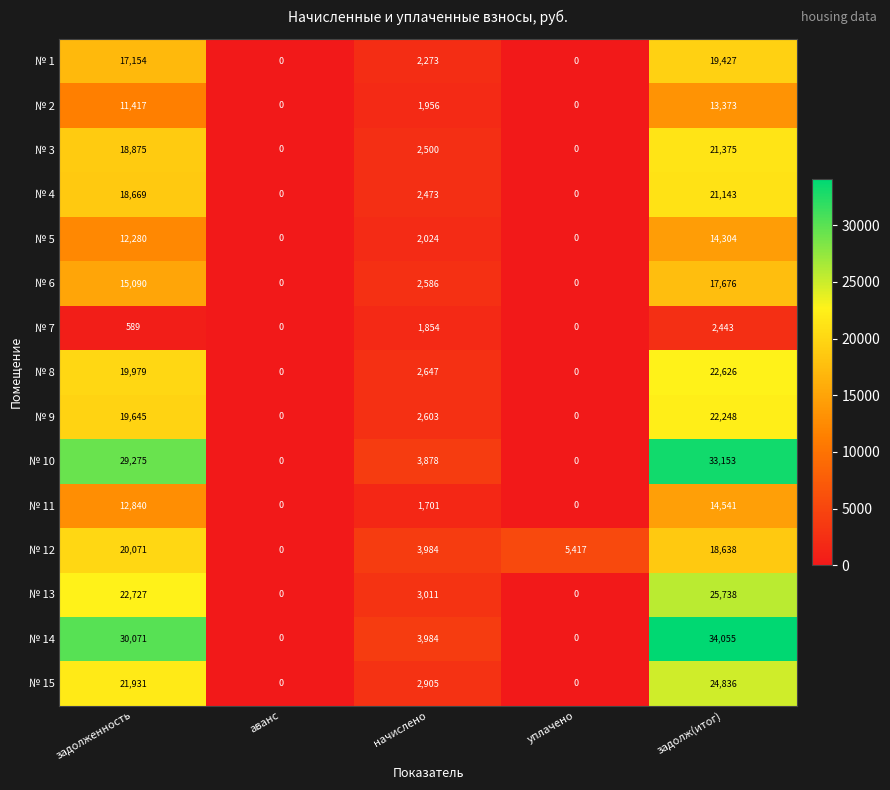

How many data points does each series have?

5